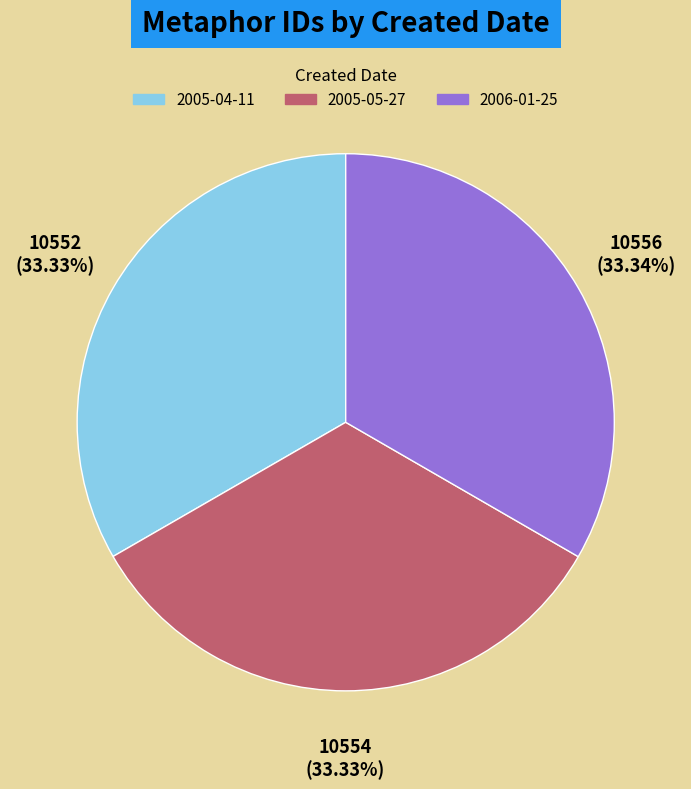

Do 2006-01-25 and 2005-04-11 together represent more than half of the pie?

Yes